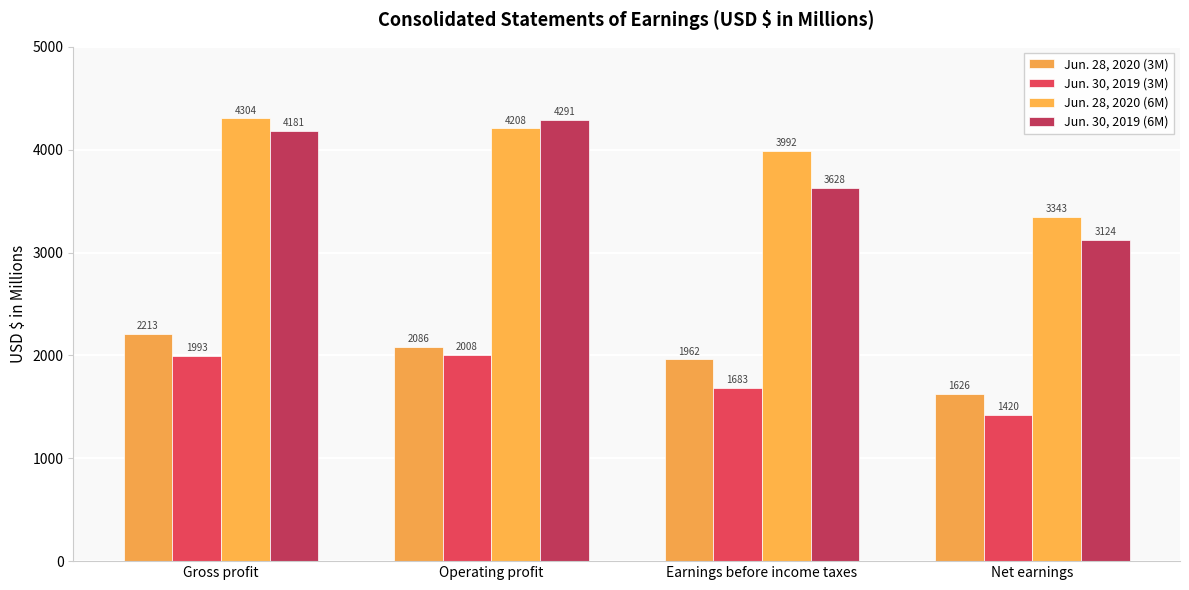

At which label is Jun. 28, 2020 (6M) closest to 3823?

Earnings before income taxes